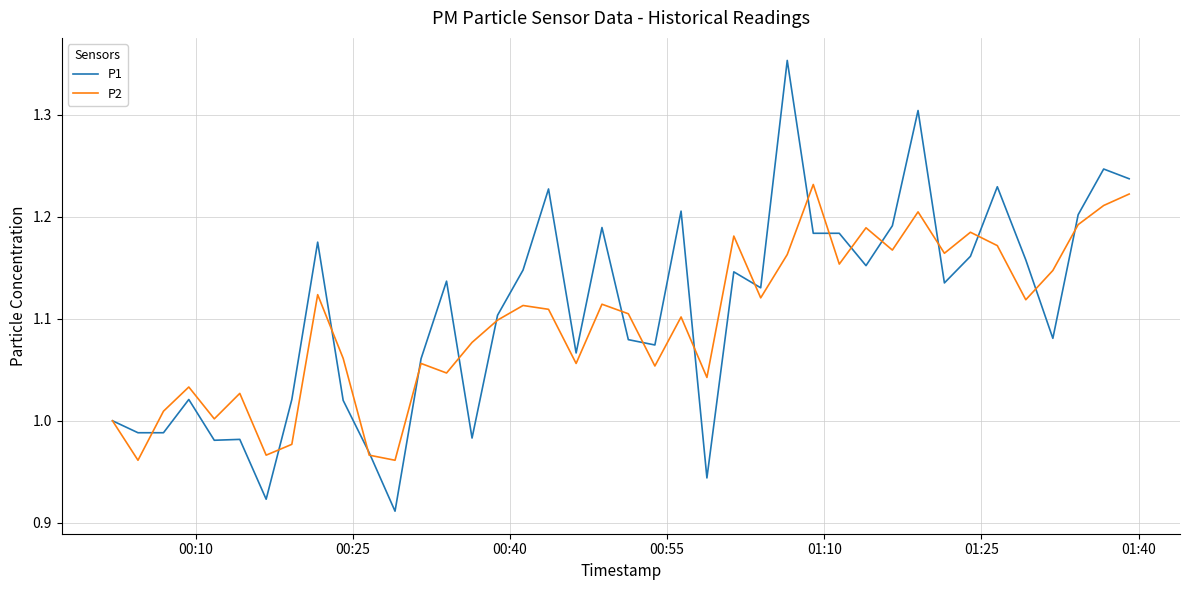

List the series in order of their peak value, lowest first.

P2, P1